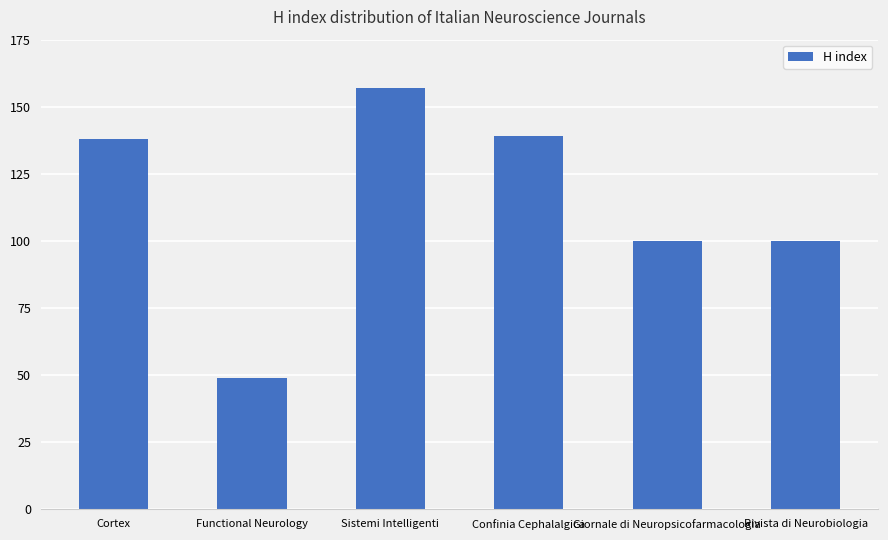

Which has a higher value, Functional Neurology or Cortex?

Cortex